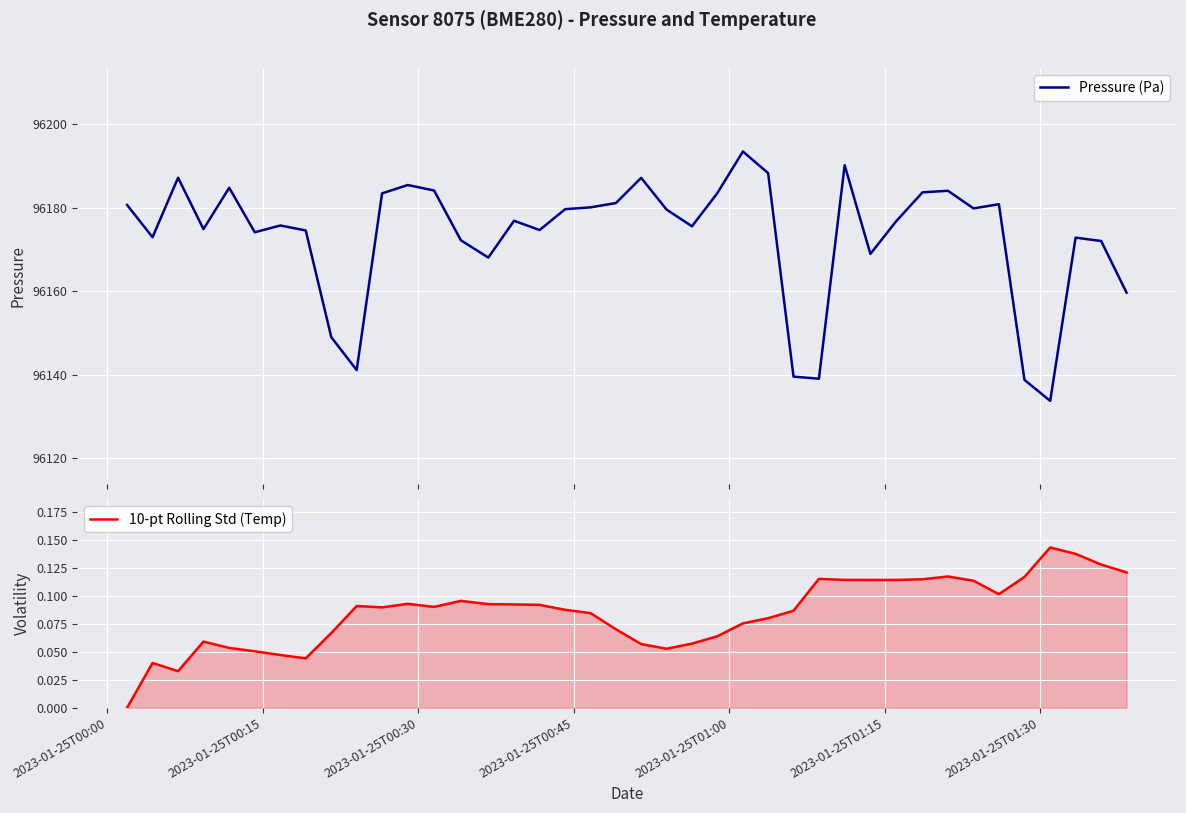

Reading left to right, transcribe all the data shown in this chart.

Pressure (Pa): 96180.7	96172.9	96187.2	96174.9	96184.8	96174.1	96175.8	96174.6	96149.0	96141.1	96183.4	96185.4	96184.1	96172.2	96168.1	96176.9	96174.7	96179.7	96180.1	96181.1	96187.2	96179.6	96175.6	96183.4	96193.5	96188.3	96139.6	96139.1	96190.2	96168.9	96176.8	96183.7	96184.1	96179.8	96180.8	96138.8	96133.8	96172.8	96172.0	96159.7
10-pt Rolling Std (Temp): 0.0	0.0	0.0	0.1	0.1	0.1	0.0	0.0	0.1	0.1	0.1	0.1	0.1	0.1	0.1	0.1	0.1	0.1	0.1	0.1	0.1	0.1	0.1	0.1	0.1	0.1	0.1	0.1	0.1	0.1	0.1	0.1	0.1	0.1	0.1	0.1	0.1	0.1	0.1	0.1